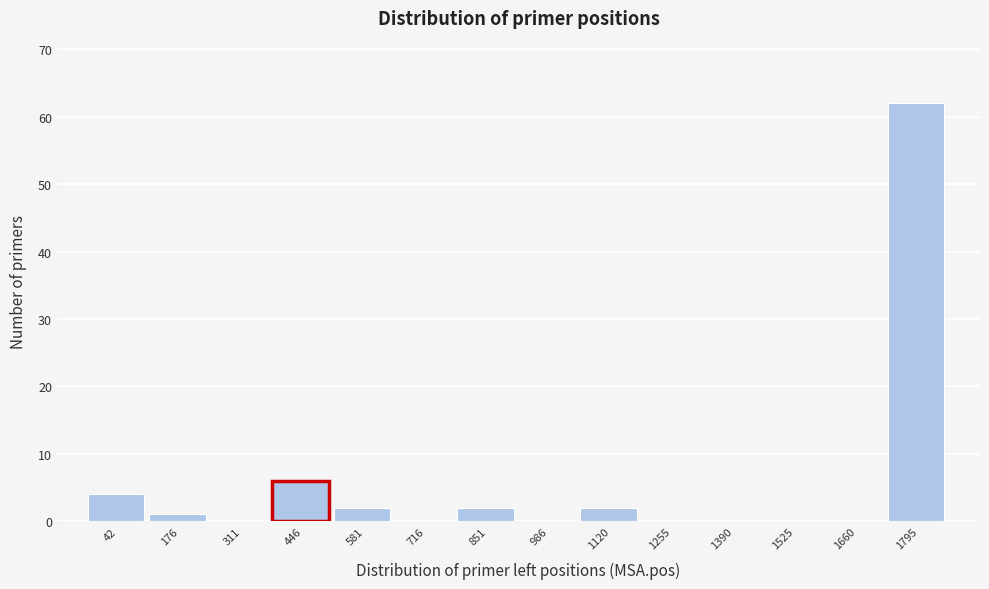

Reading left to right, transcribe all the data shown in this chart.

42=4	176=1	311=0	446=6	581=2	716=0	851=2	986=0	1120=2	1255=0	1390=0	1525=0	1660=0	1795=62